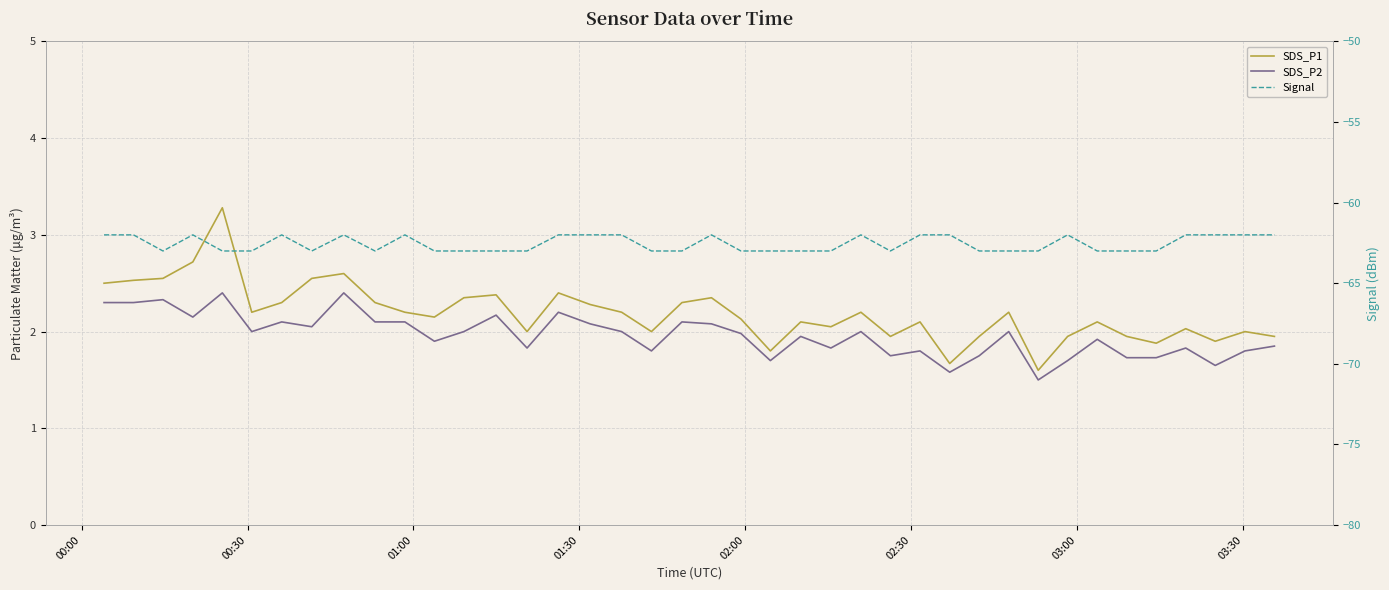

True or false: SDS_P1 and Signal cross at least once.

False